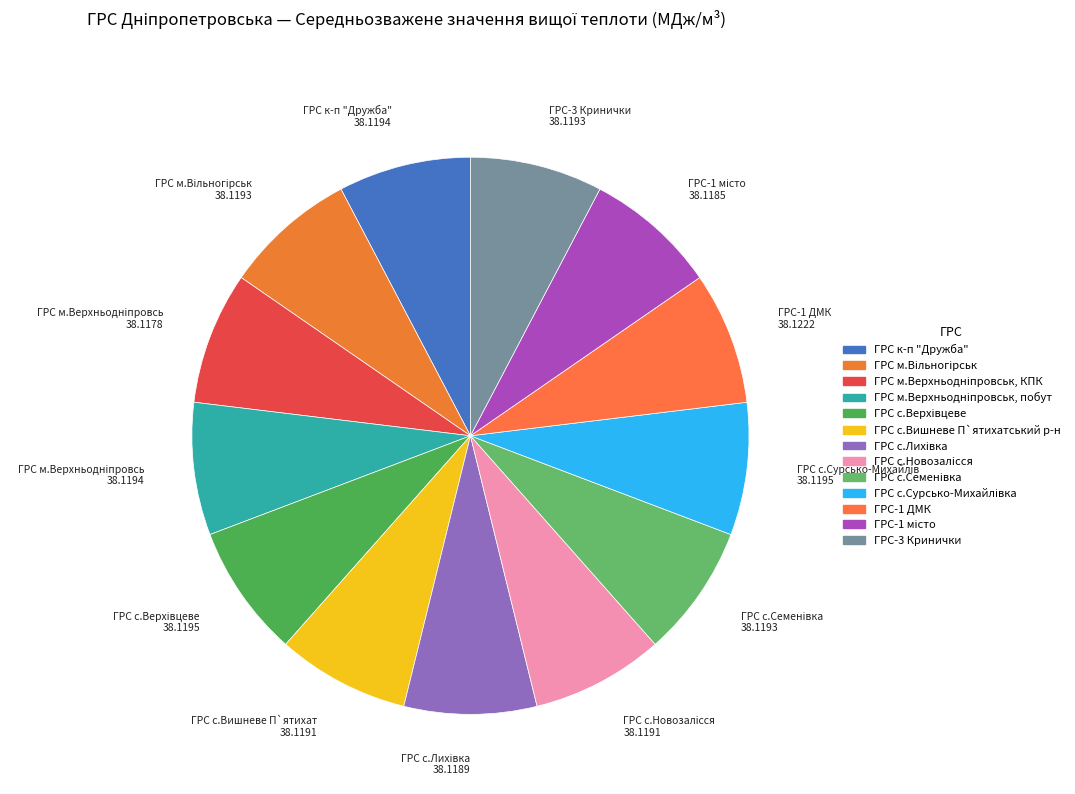

Approximately how many times larger is the value at ГРС-1 місто compared to ГРС с.Лихівка?

1.0